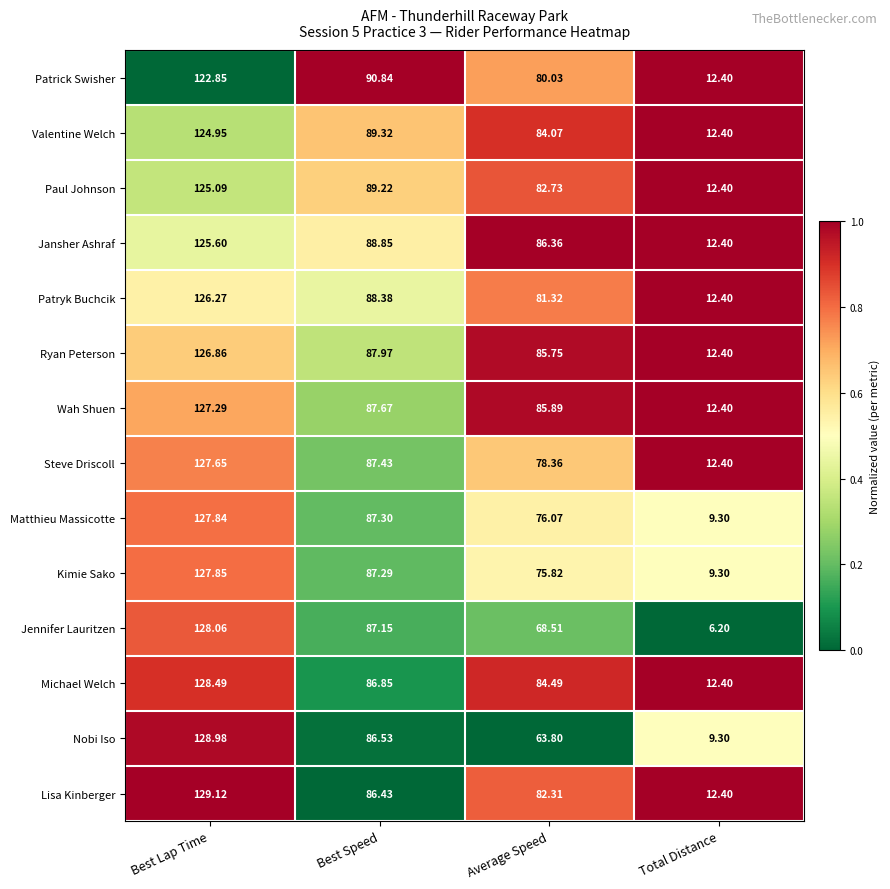

Is the value of Nobi Iso at Average Speed greater than the value of Lisa Kinberger at Best Speed?

No